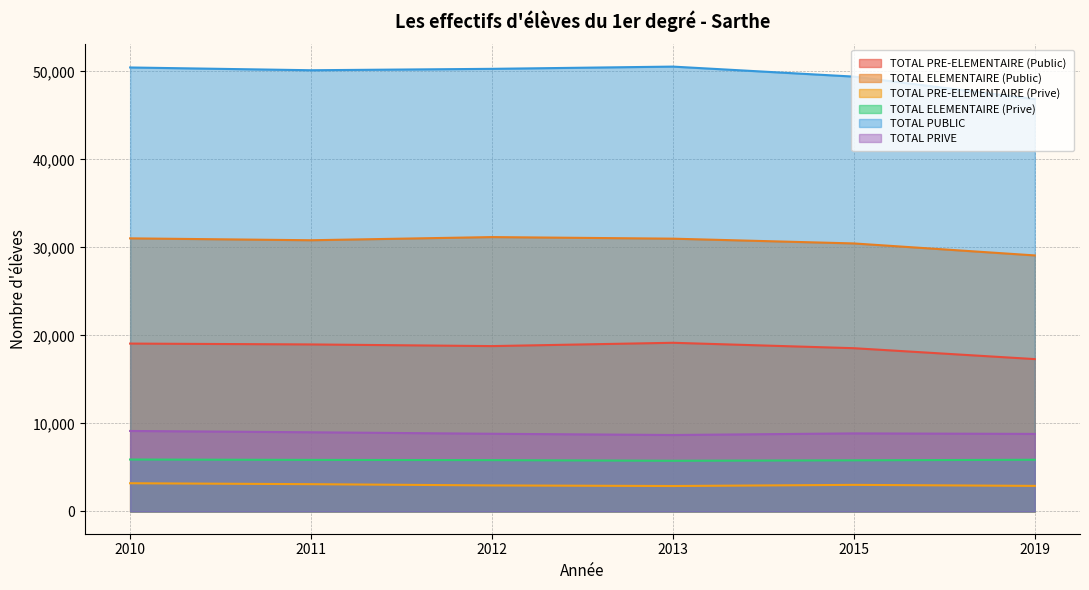

What is the average value of the TOTAL ELEMENTAIRE (Public) series?

30588